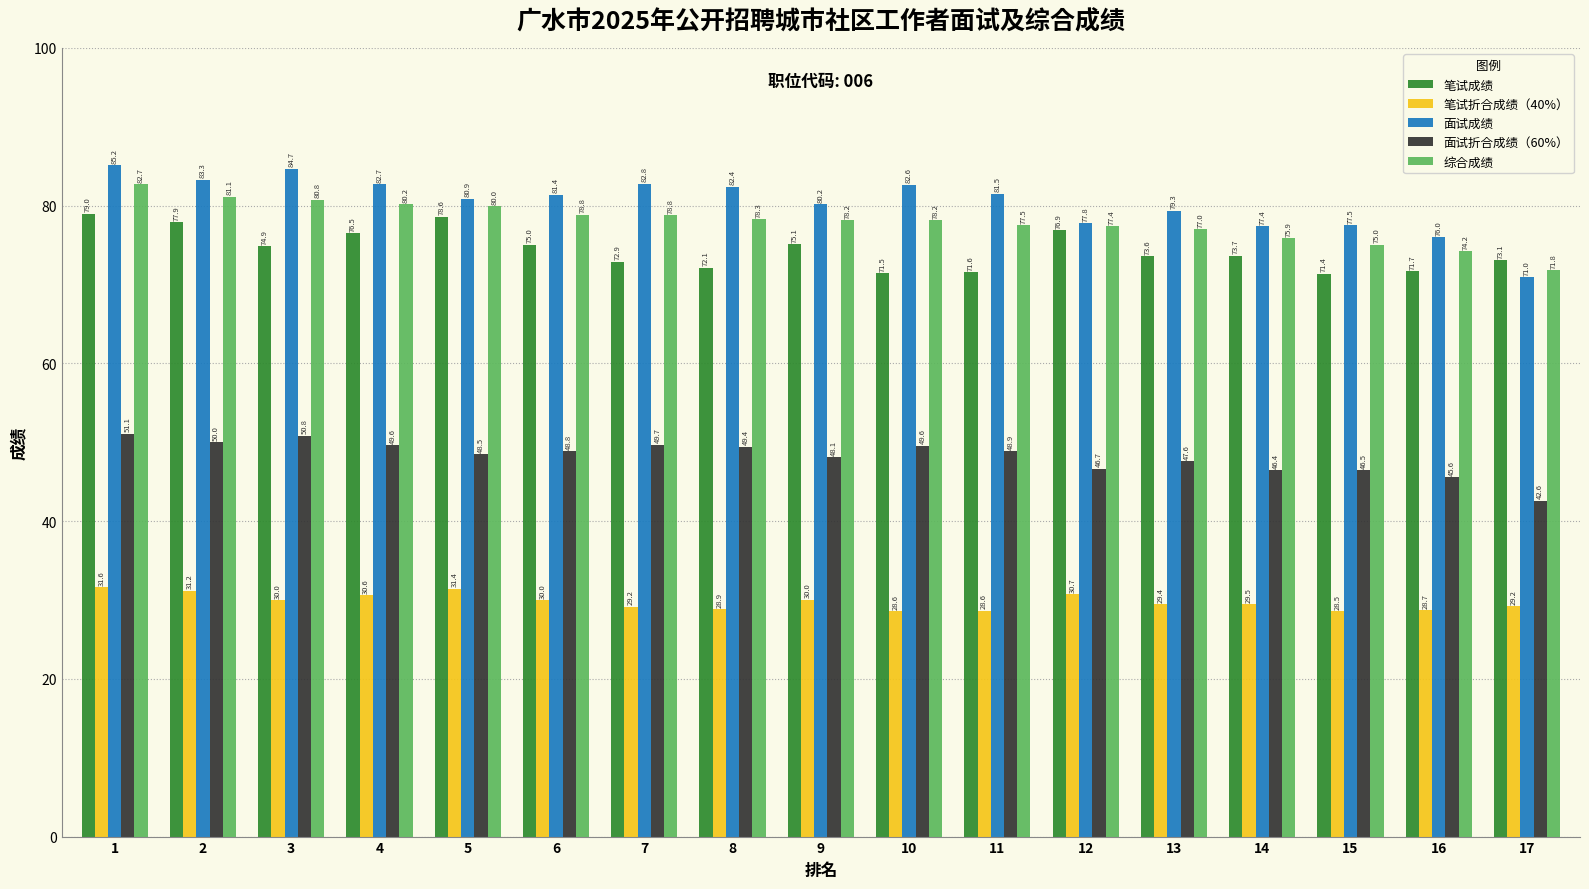

What is the value of the 面试折合成绩（60%） bar at the 12th from the left?

46.7